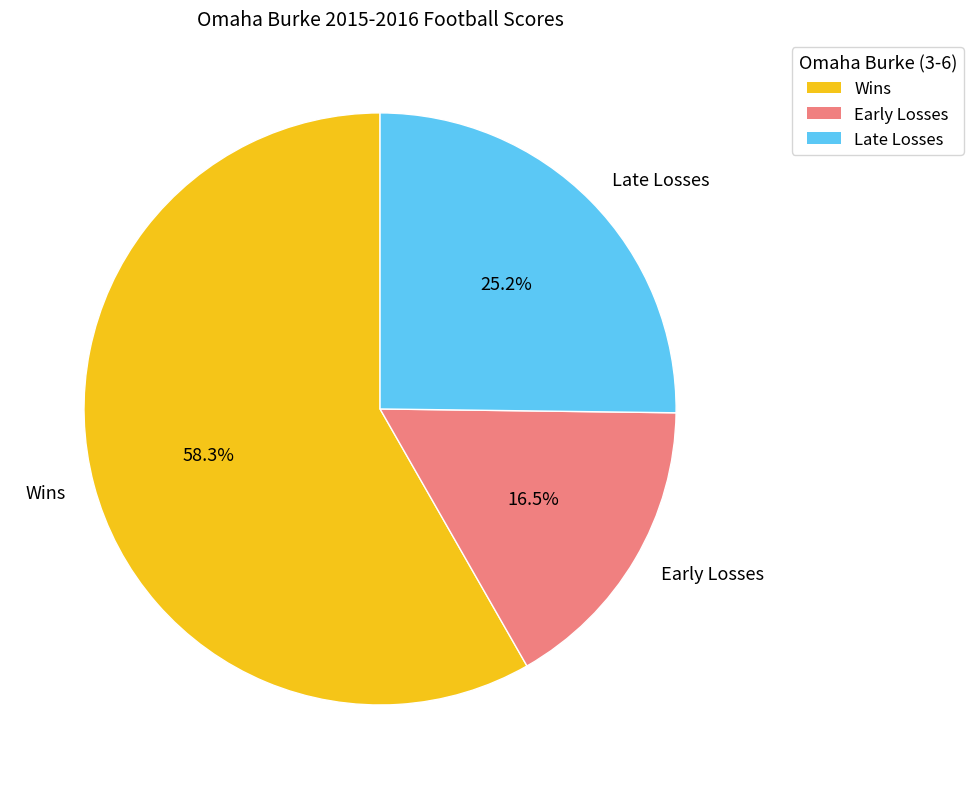

Which category has the biggest portion of the pie?

Wins